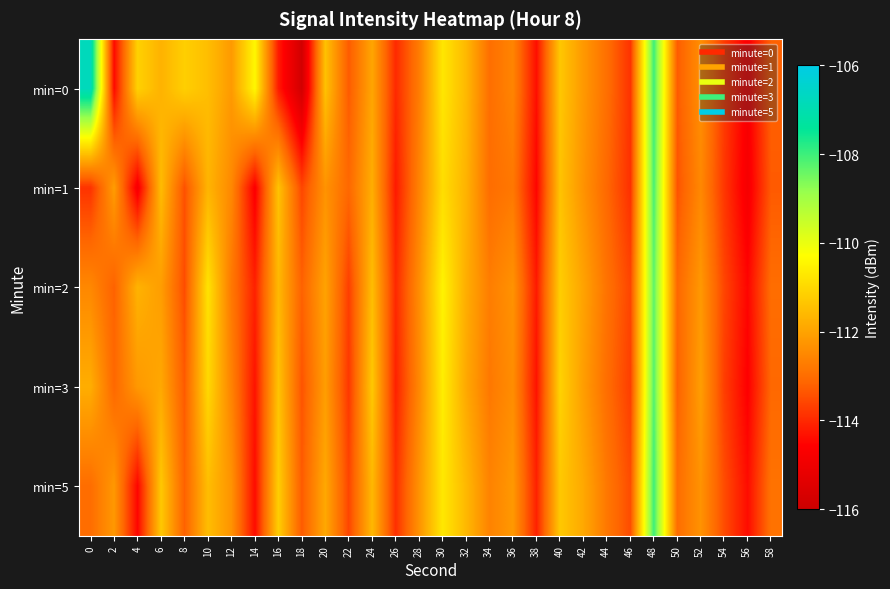

What is the greatest value displayed?

-106.8